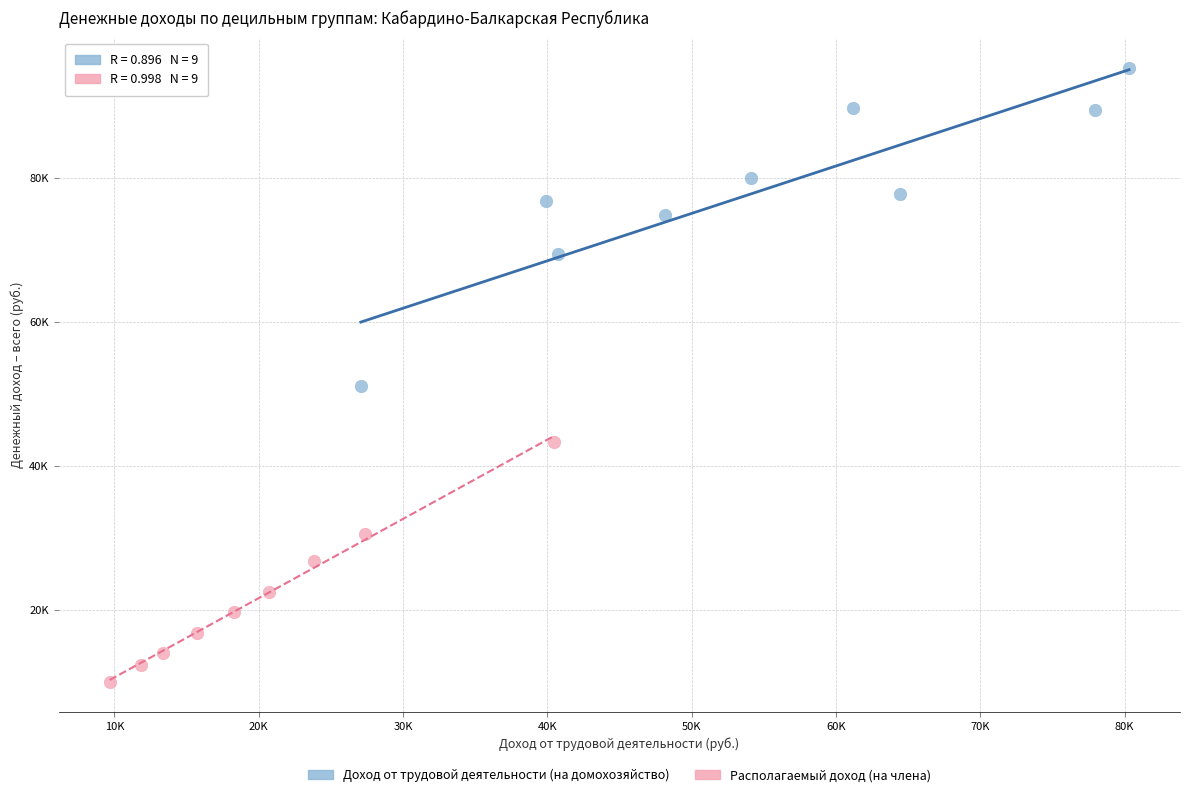

Which series contains the lowest Y value?

Располагаемый доход (на члена)